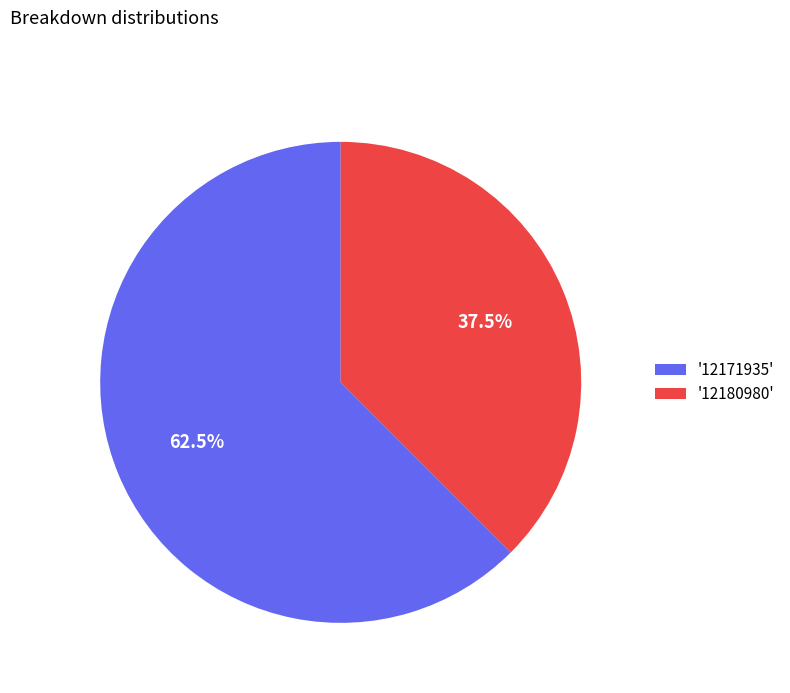

Rank the categories by value from lowest to highest.

'12180980', '12171935'